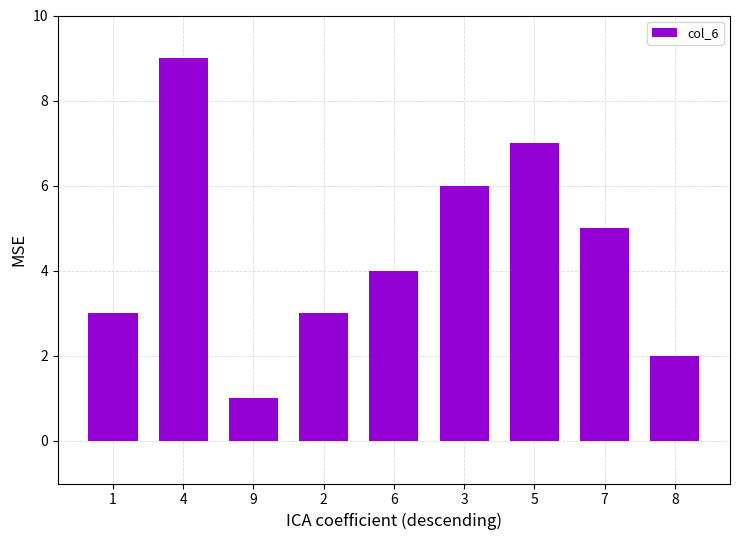

Which has a higher value, 2 or 8?

2